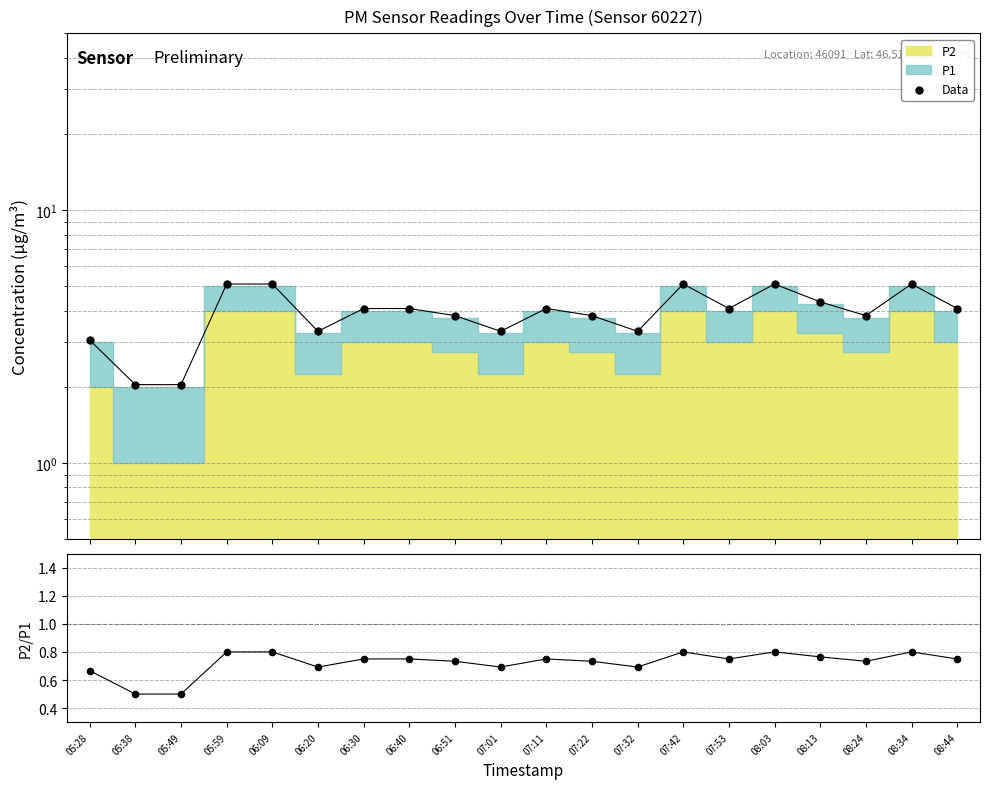

Between 07:11 and 08:13, which is larger?

08:13